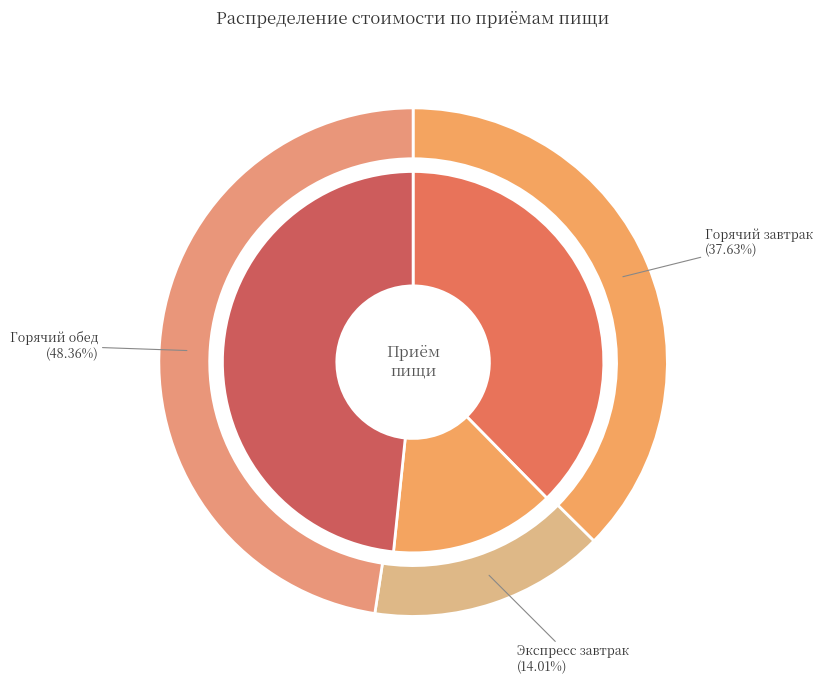

Which category has the smallest portion of the pie?

Экспресс завтрак